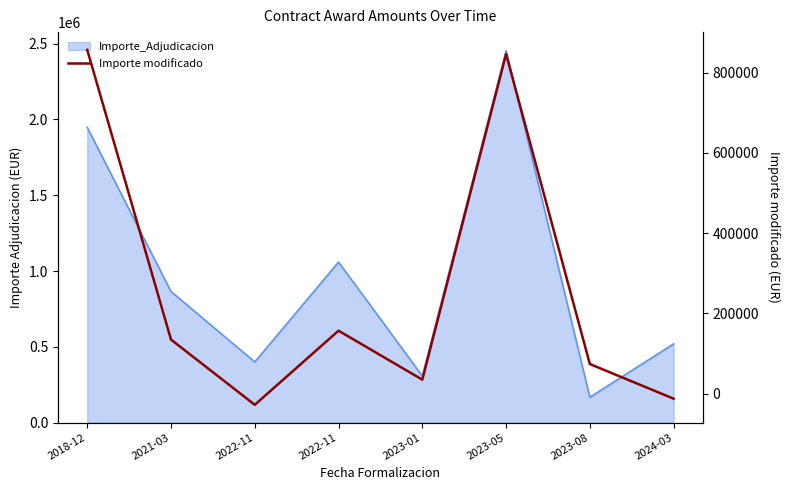

The chart shows a value of 271935.4 at 2022-11. True or false?

False